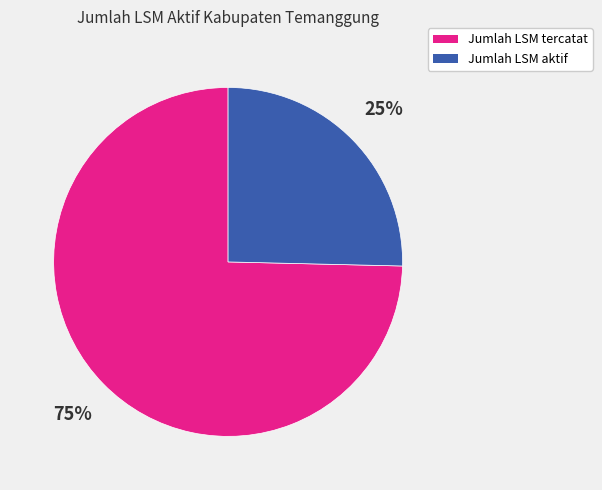

To the nearest percent, what percentage of the pie is Jumlah LSM aktif?

25%